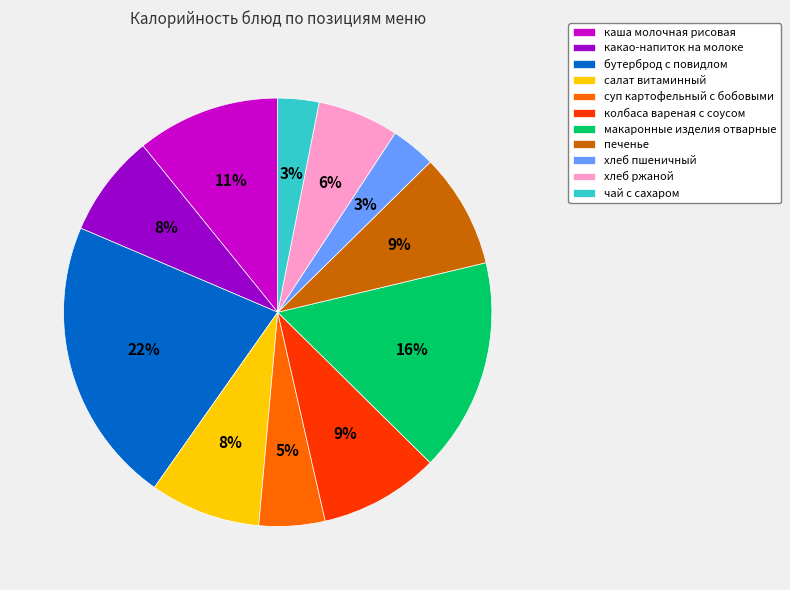

True or false: печенье accounts for 9% of the total.

True